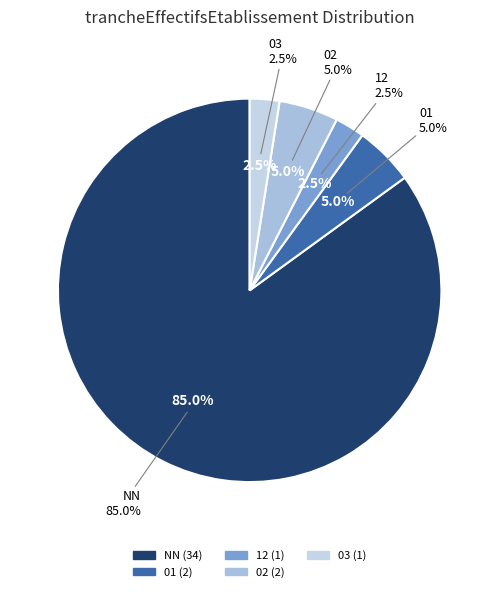

Between NN and 02, which is larger?

NN